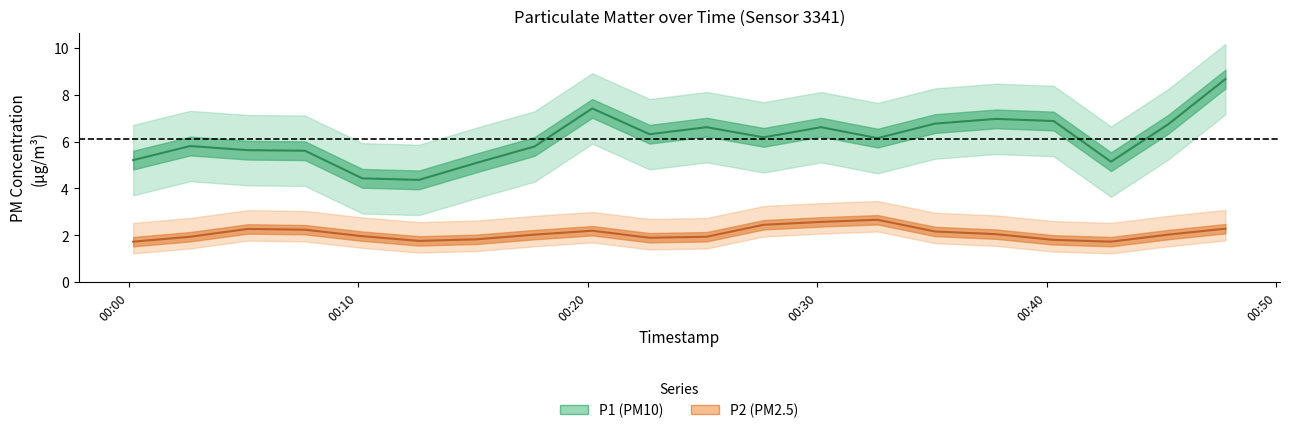

What is the sum of all P1 (PM10) values?

122.4